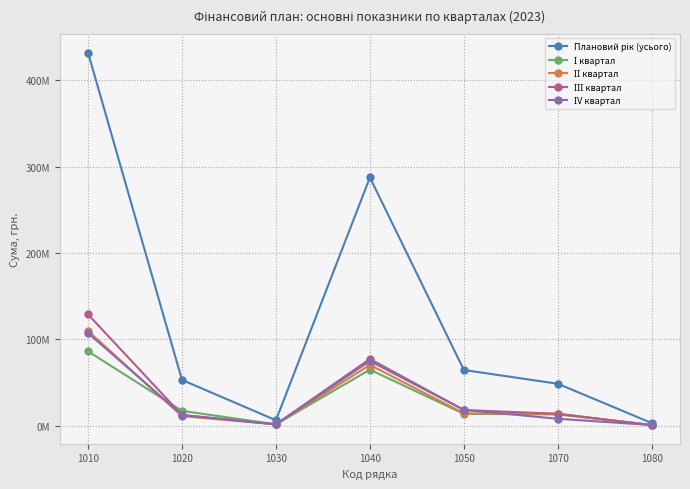

Which series has the widest spread of values?

Плановий рік (усього)